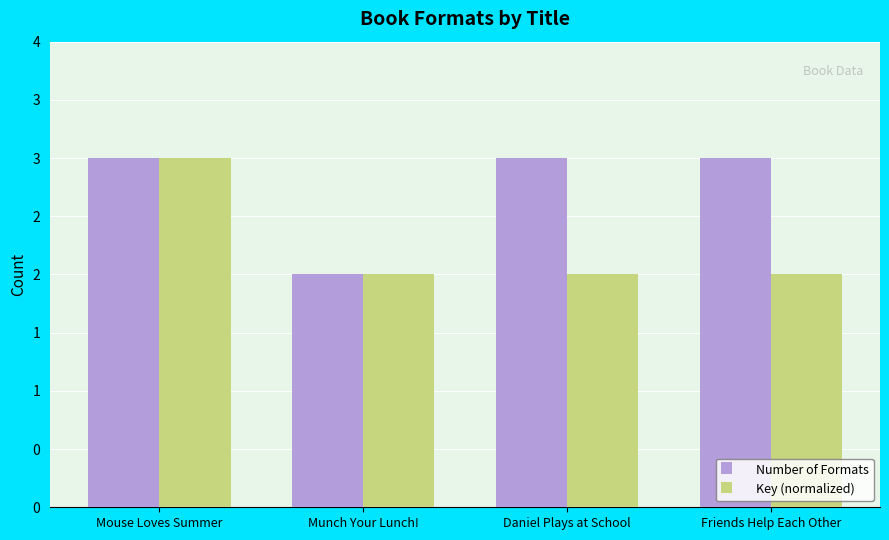

What are all the series names shown in the legend?

Number of Formats, Key (normalized)